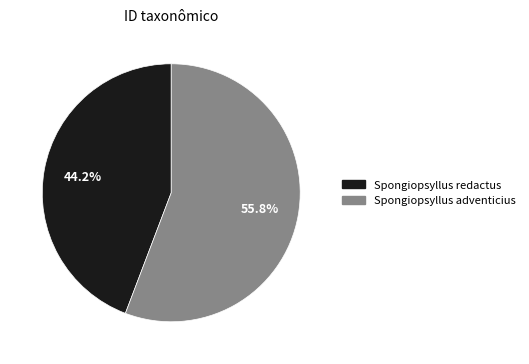

True or false: Spongiopsyllus adventicius accounts for 43% of the total.

False